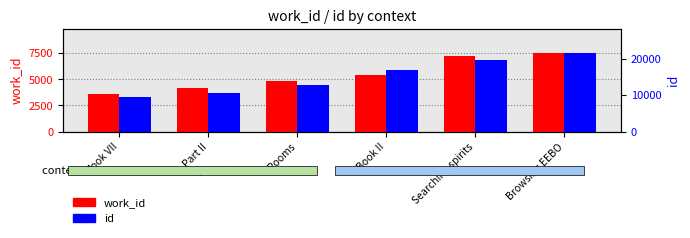

Is it true that work_id equals 1015 at Book VII?

False